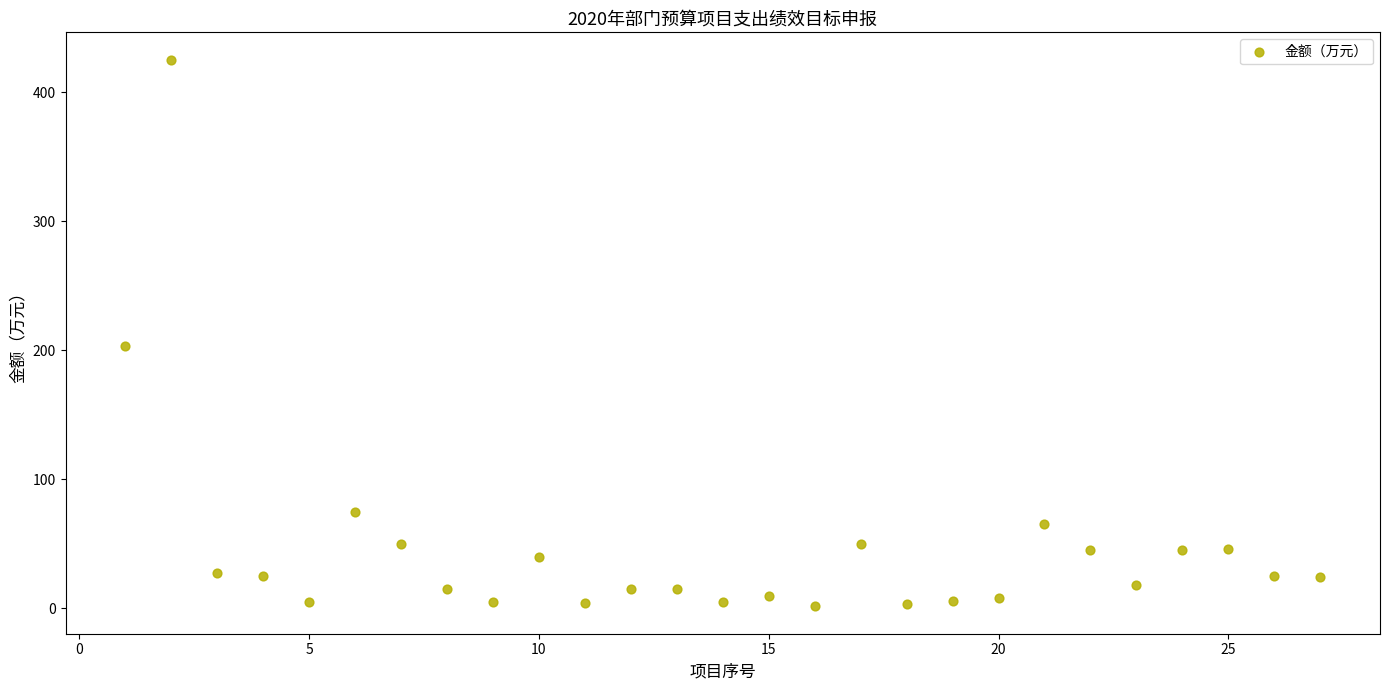

What Y value in the scatter plot is closest to 213?

203.0